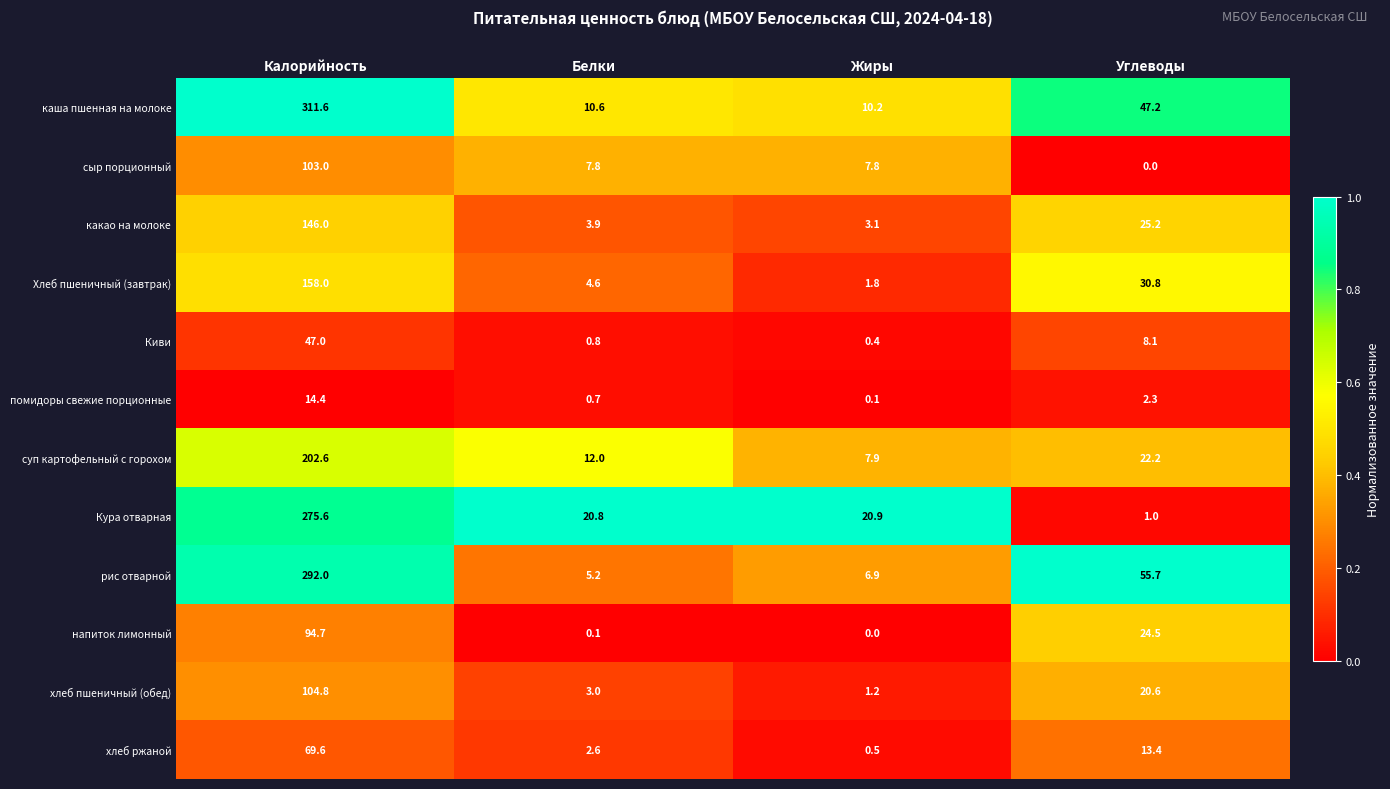

At which label is помидоры свежие порционные closest to 7?

Углеводы